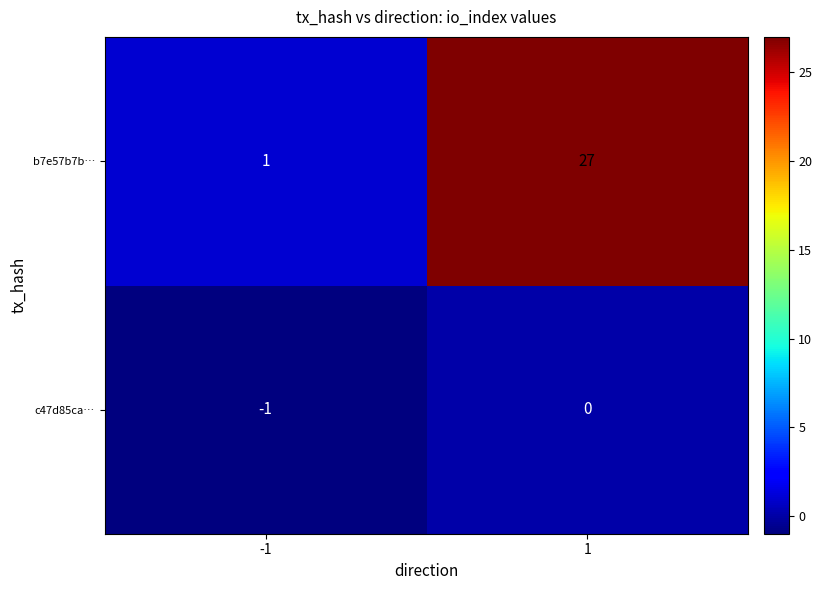

Which series changed the most between -1 and 1?

b7e57b7b…